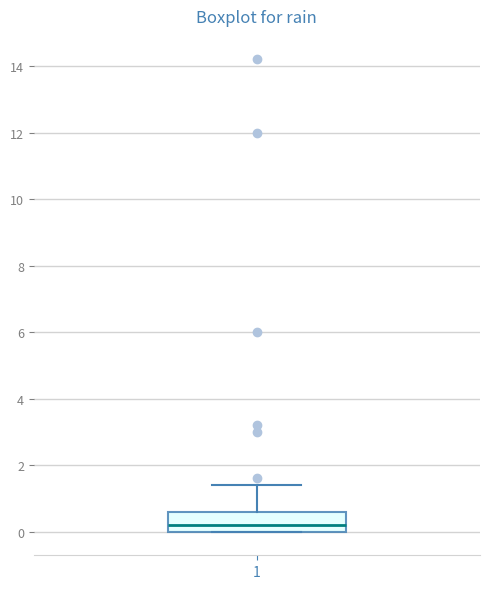

Transcribe this box plot: give where the median line is, the range the box spans, and where the two whiskers end, as read against the y-axis. The values are not printed on the chart, so give them approximately, as read against the axis.

median 0.2, box 0.0 to 0.6, whiskers 0.0 to 1.4